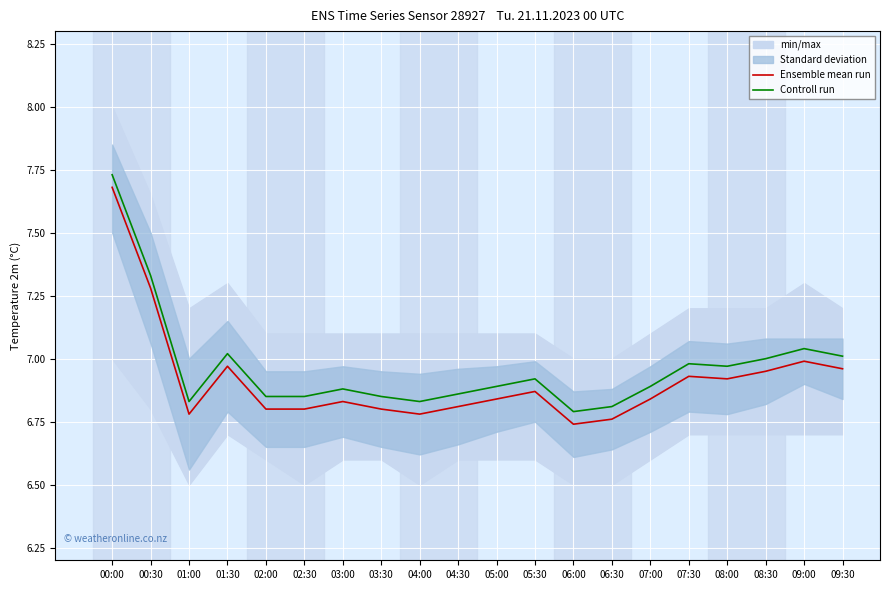

List the labels in order of Ensemble mean run value, largest first.

00:00, 00:30, 09:00, 01:30, 09:30, 08:30, 07:30, 08:00, 05:30, 05:00, 07:00, 03:00, 04:30, 02:00, 02:30, 03:30, 01:00, 04:00, 06:30, 06:00